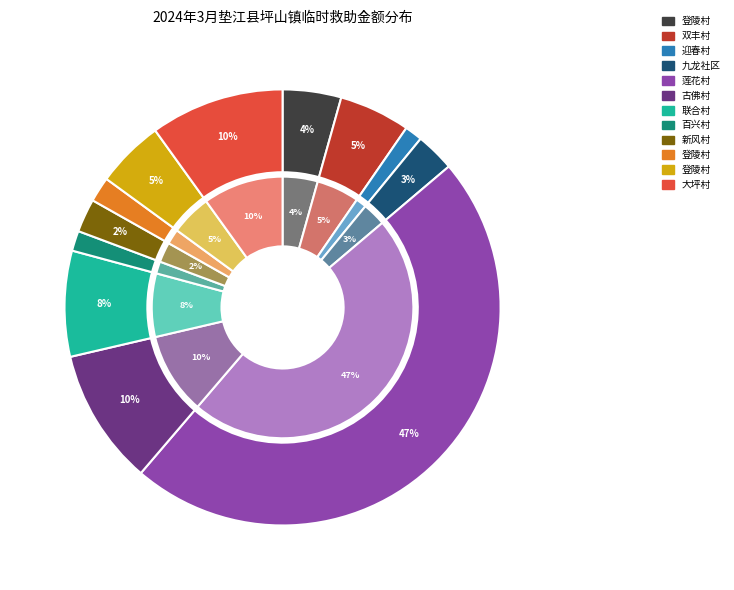

Approximately how many times larger is the value at 大坪村-夏*秀 compared to 百兴村-黎*明?

6.6